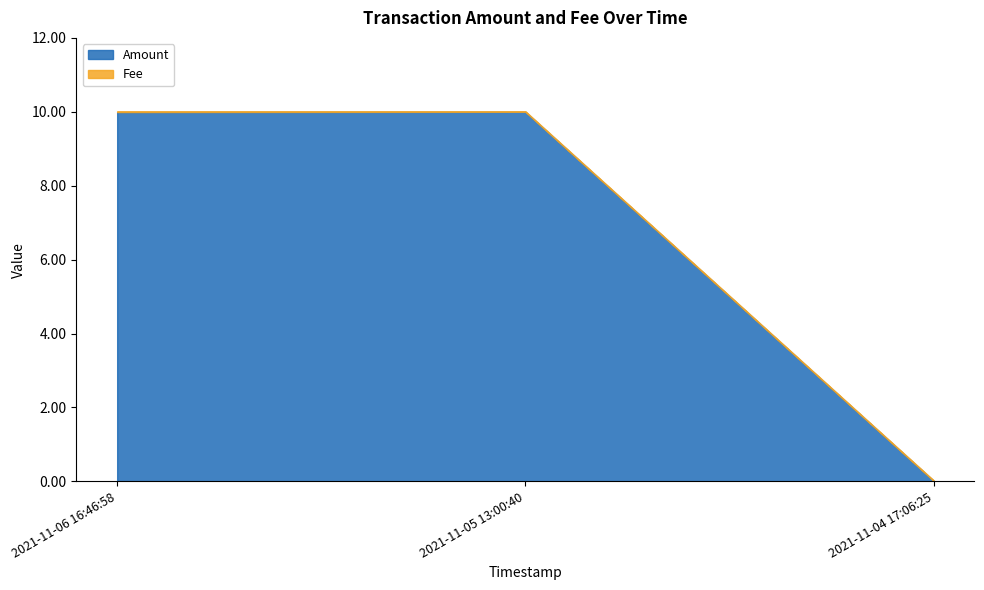

List the labels in order of Amount value, smallest first.

2021-11-04 17:06:25, 2021-11-06 16:46:58, 2021-11-05 13:00:40